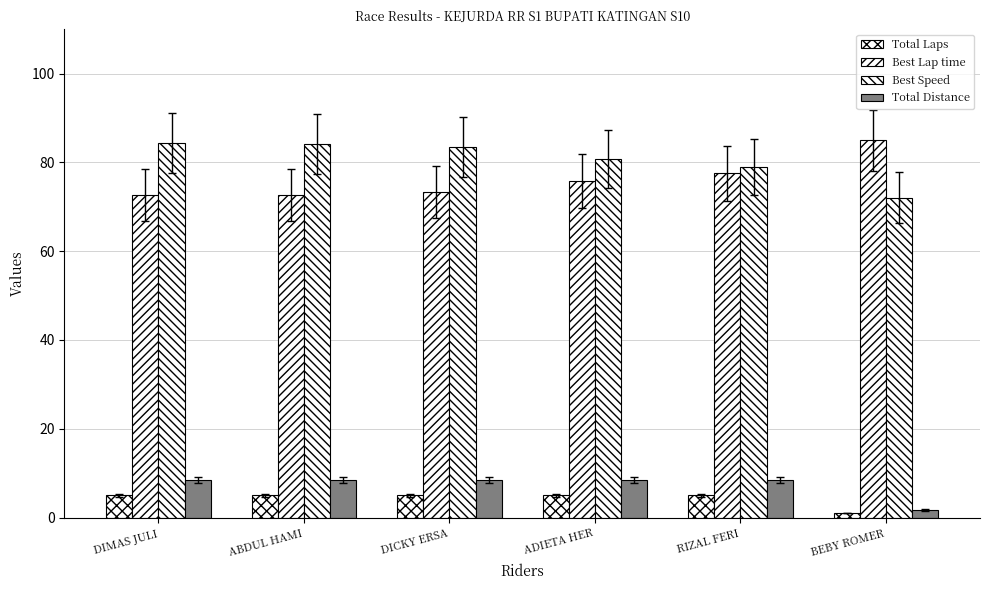

How many bars are there in total?

24